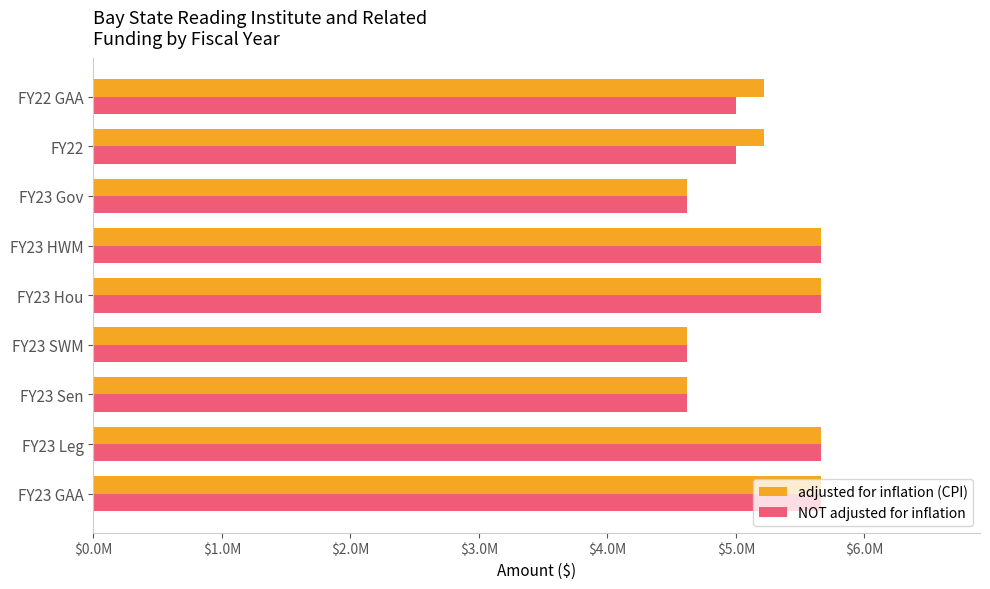

What are all the series names shown in the legend?

adjusted for inflation (CPI), NOT adjusted for inflation